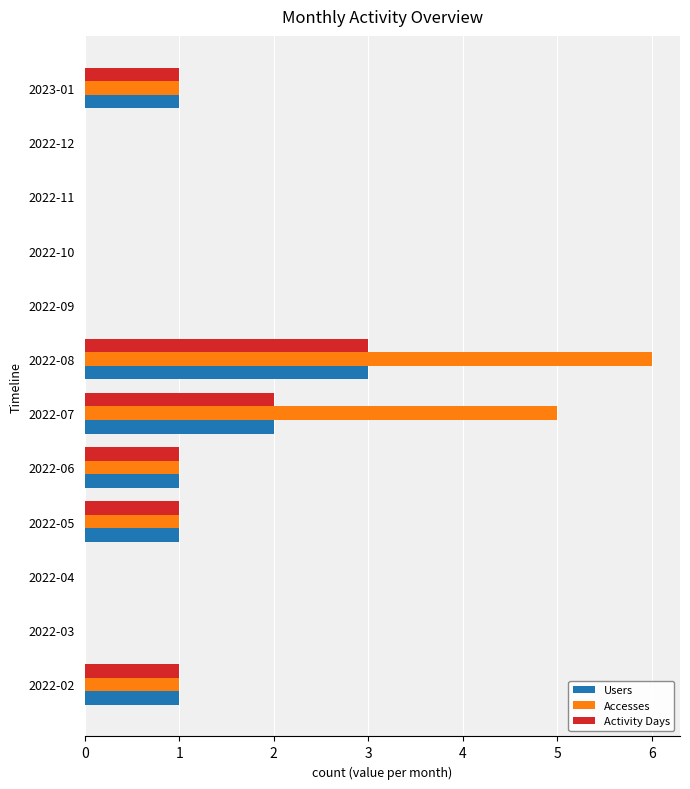

The Users series shows 0 at 2022-12. True or false?

True